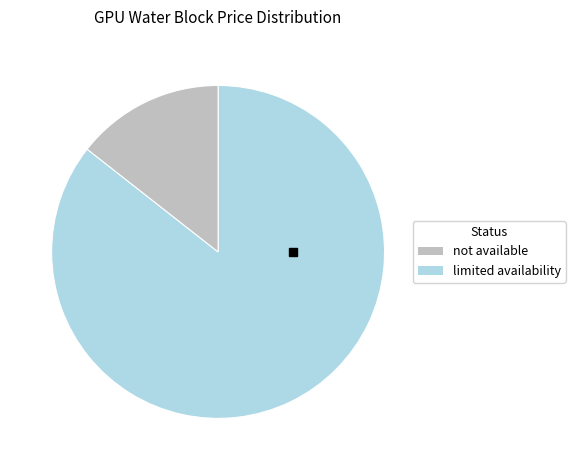

Does any single category account for the majority?

Yes